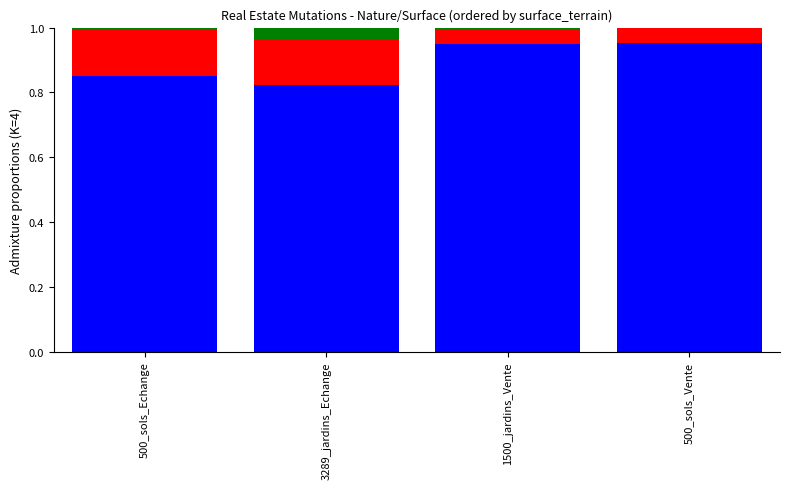

What is the label of the 3rd bar from the left?

1500_jardins_Vente